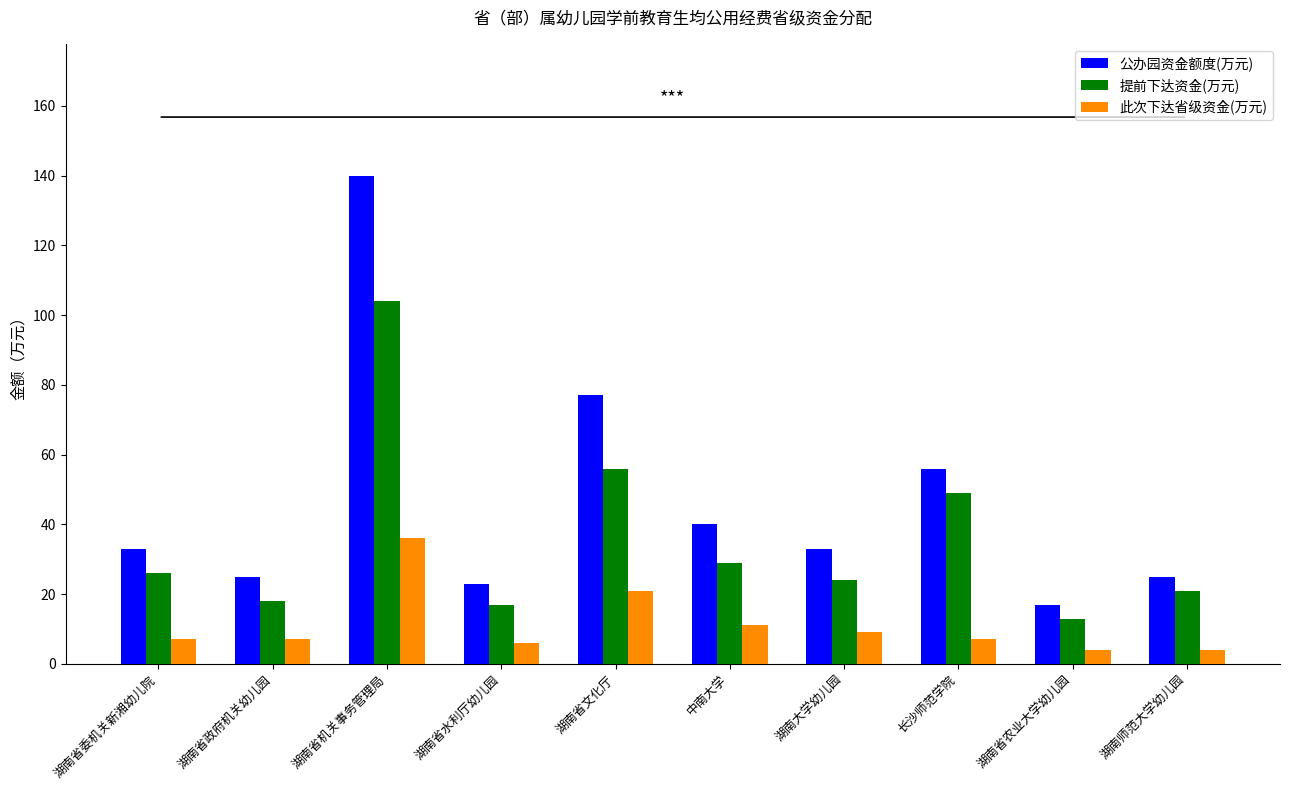

Rank the series by their maximum value, from lowest to highest.

此次下达省级资金(万元), 提前下达资金(万元), 公办园资金额度(万元)